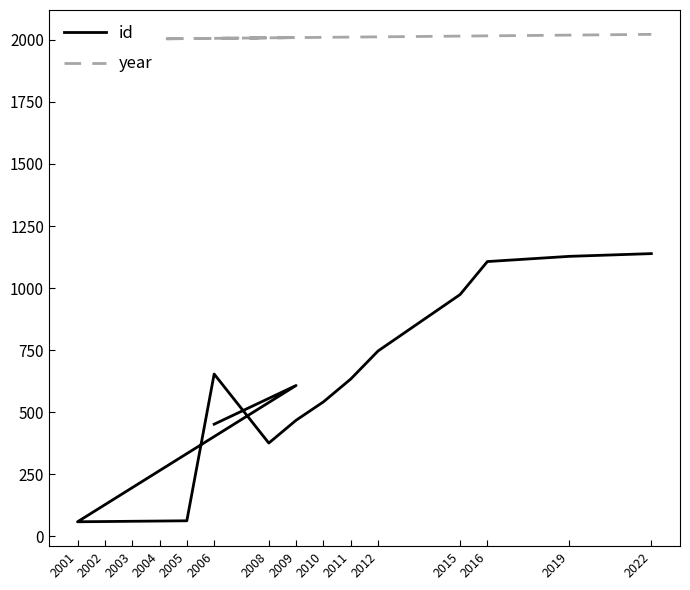

Is the value of id at 2004 greater than the value of year at 2015?

No